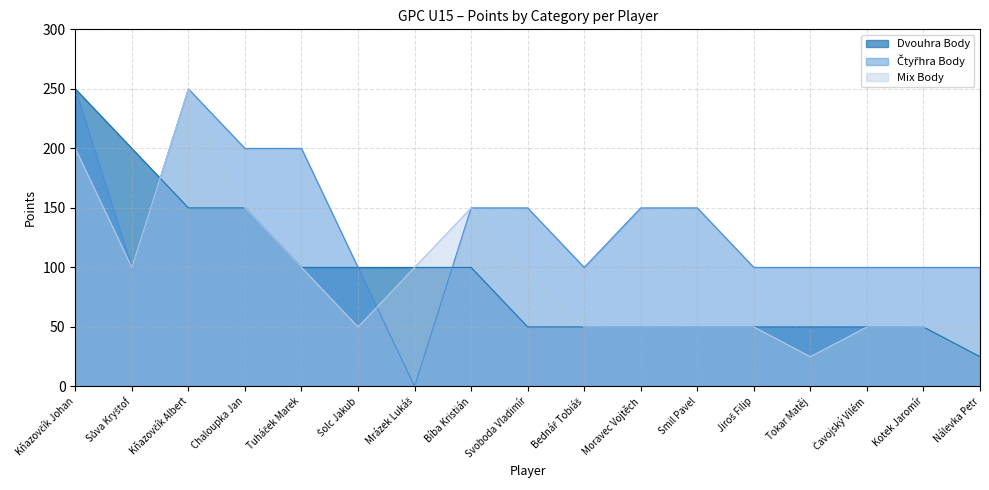

Rank the series at Chaloupka Jan from lowest to highest value.

Dvouhra Body, Mix Body, Čtyřhra Body